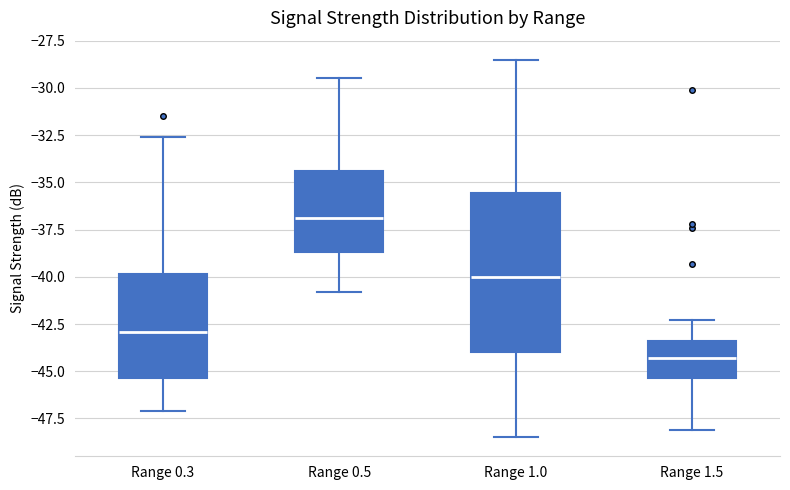

Reading left to right, transcribe this box plot: for each box, give where its median line is, the range the box spans, and where its two whiskers end, as read against the y-axis. The values are not printed on the chart, so give them approximately, as read against the axis.

Range 0.3: median -43.0, box -45.5 to -40.0, whiskers -47.0 to -32.5
Range 0.5: median -37.0, box -38.5 to -34.5, whiskers -41.0 to -29.5
Range 1.0: median -40.0, box -44.0 to -35.5, whiskers -48.5 to -28.5
Range 1.5: median -44.5, box -45.5 to -43.5, whiskers -48.0 to -42.5